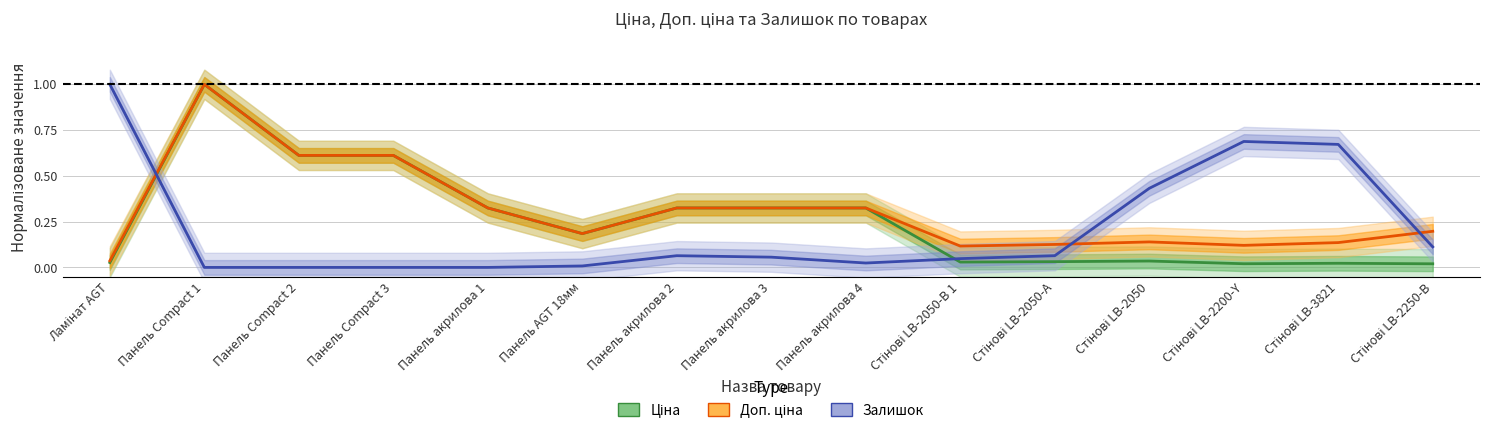

Between Панель Compact 3 and Стінові LB-2250-В, which is larger?

Панель Compact 3